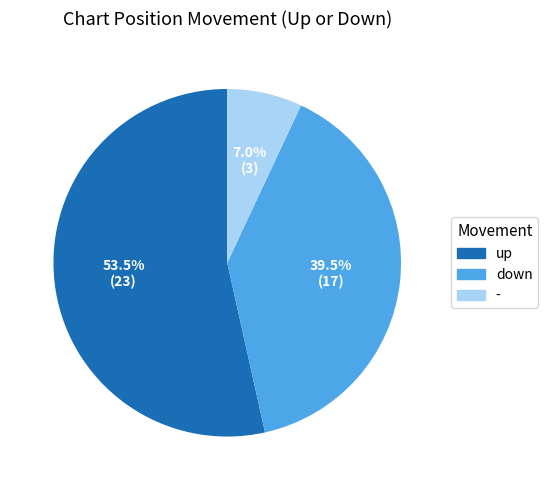

Rank the categories by value from lowest to highest.

-, down, up